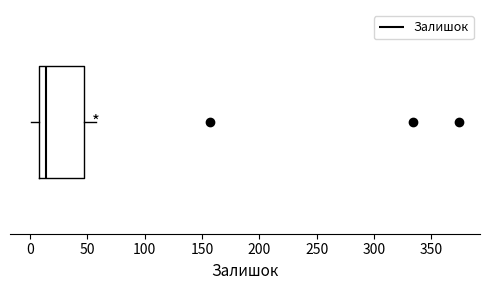

Read this box plot against the x-axis: the position of the median line, the range covered by the box, and the ends of both whiskers. The values are not printed on the chart, so give them approximately, as read against the axis.

median 15, box 10 to 45, whiskers 0 to 55